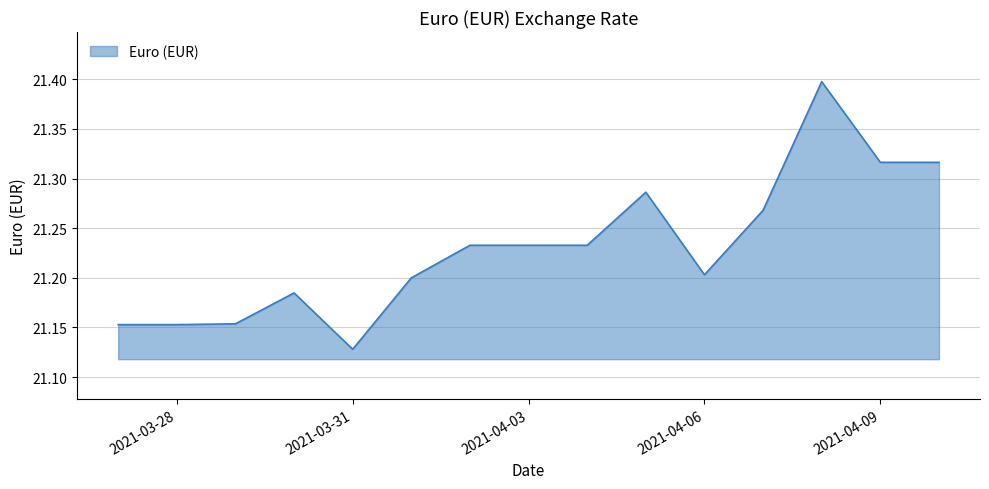

What is the difference between the maximum and minimum values?

0.3